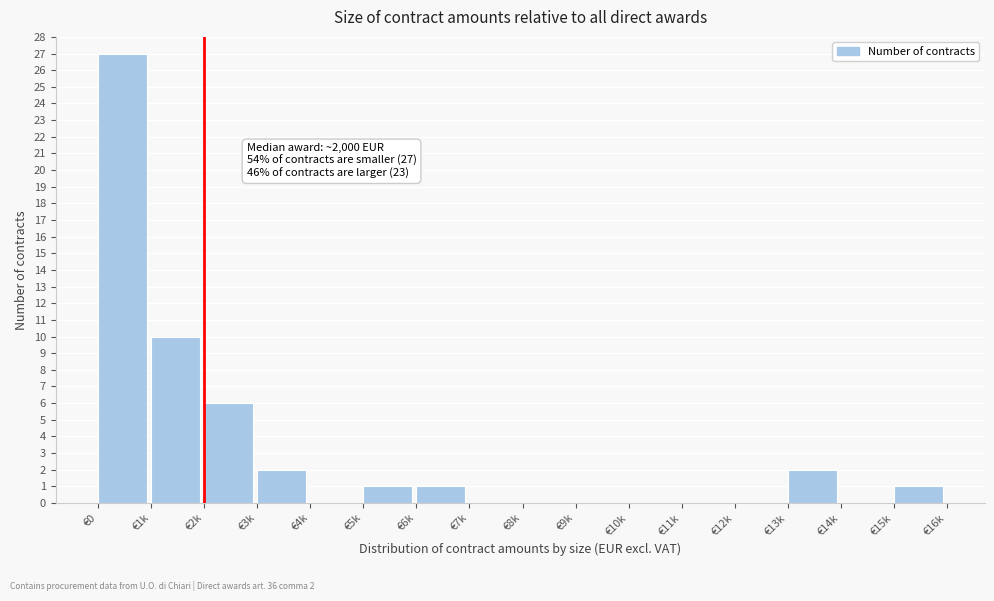

Reading right to left, extract all data points from this chart.

€15k=1	€14k=0	€13k=2	€12k=0	€11k=0	€10k=0	€9k=0	€8k=0	€7k=0	€6k=1	€5k=1	€4k=0	€3k=2	€2k=6	€1k=10	€0=27